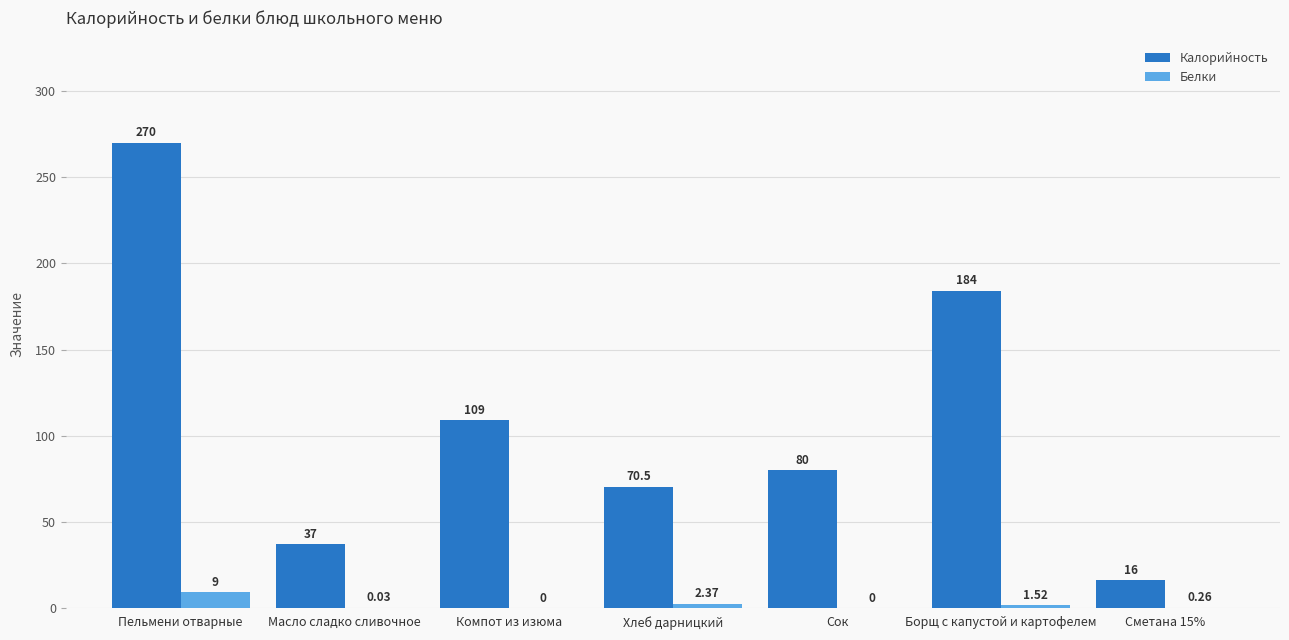

Which series has the largest total across all categories?

Калорийность